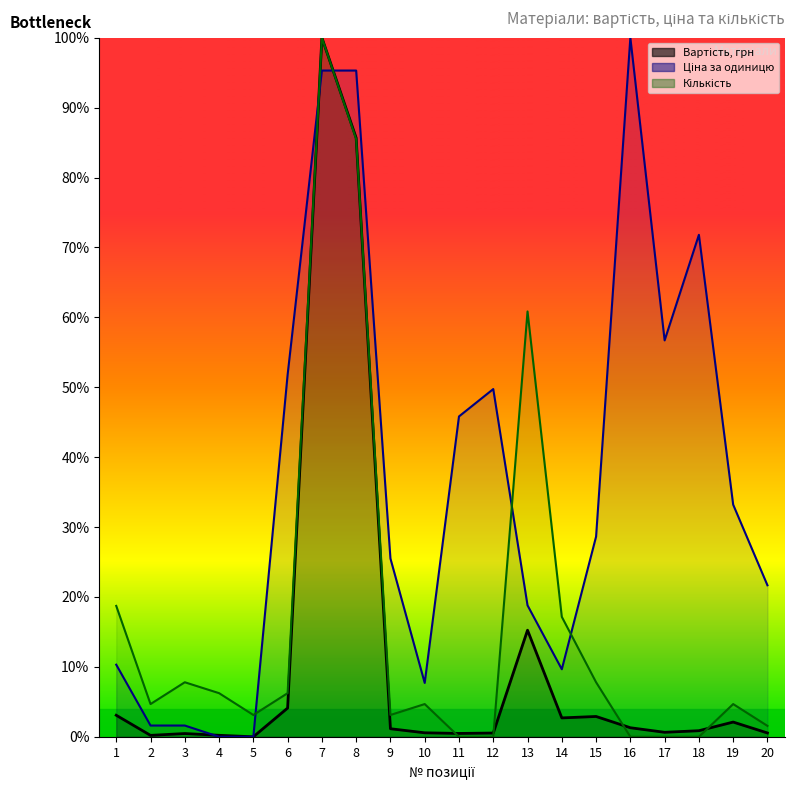

At which category does the chart reach its peak across all series?

7